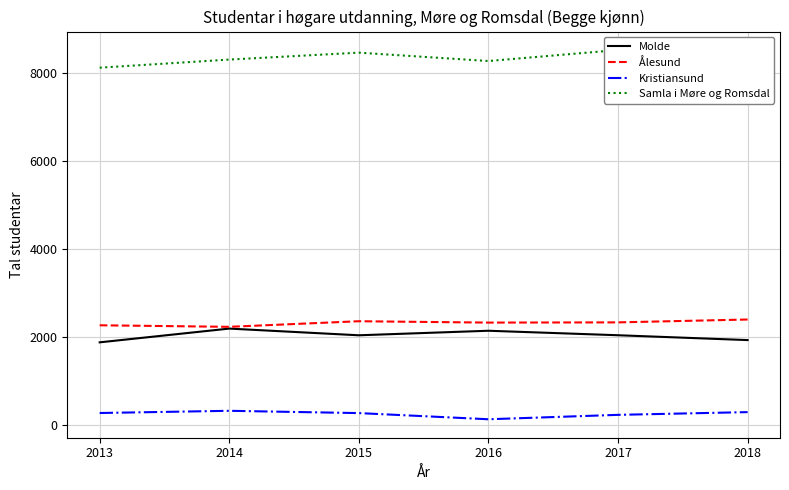

What is the value of the Molde point at the 4th from the left?

2148